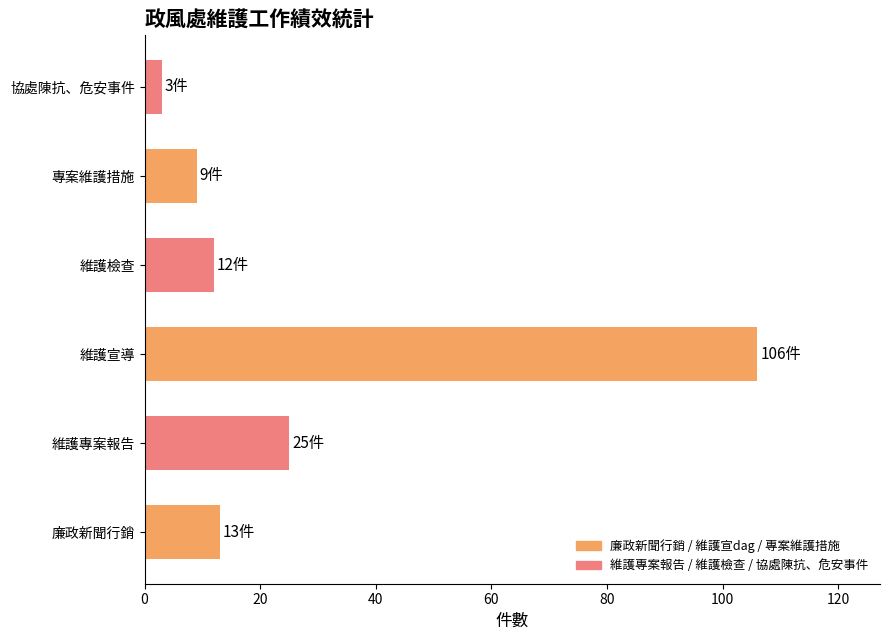

The value at 專案維護措施 is 9. True or false?

True